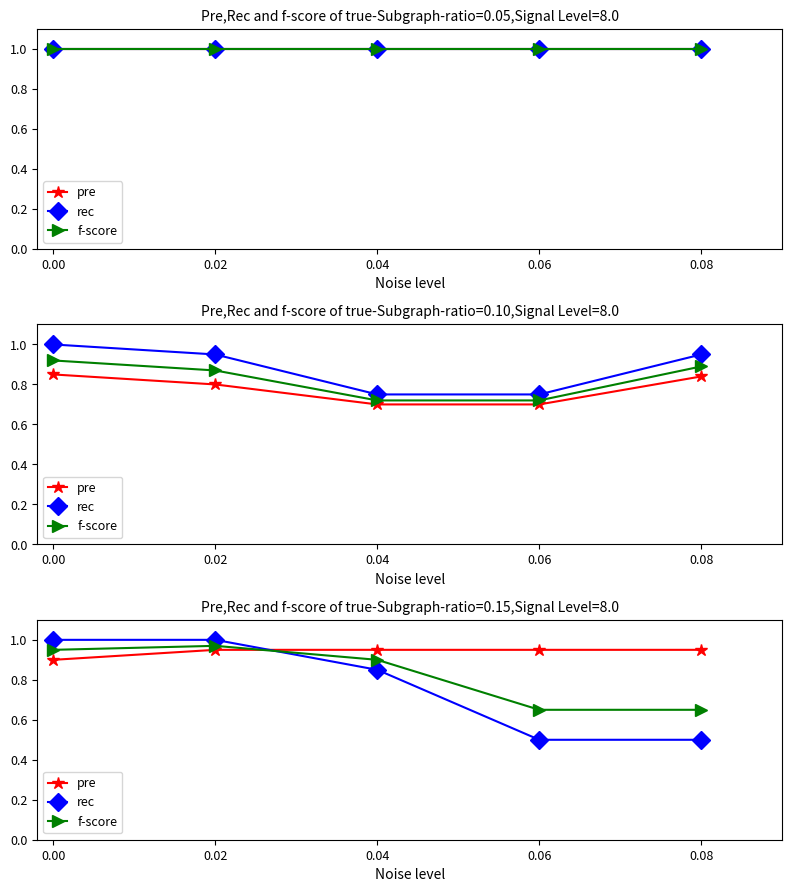

Where is rec nearest to the value 0?

0.06